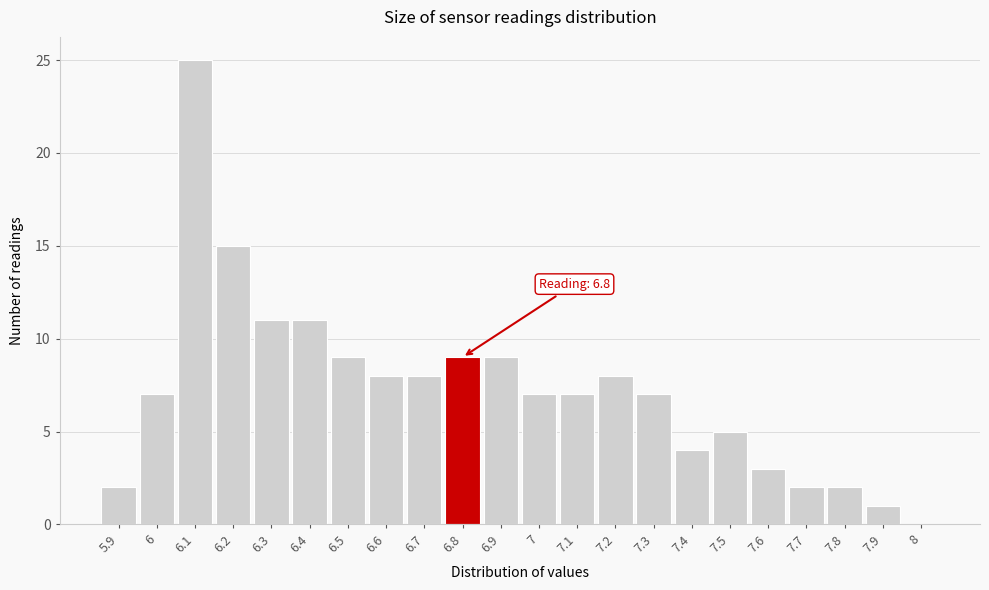

Which range on the x-axis has the tallest bar?

6.05 to 6.15